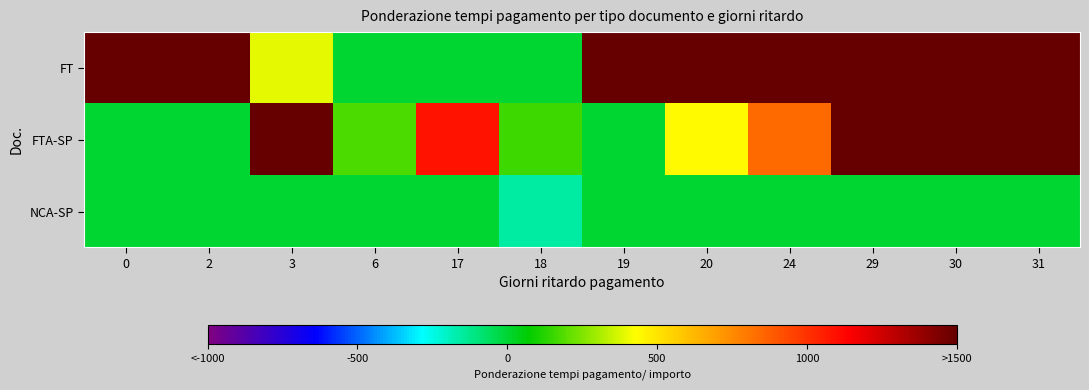

Count the number of data series in this chart.

3